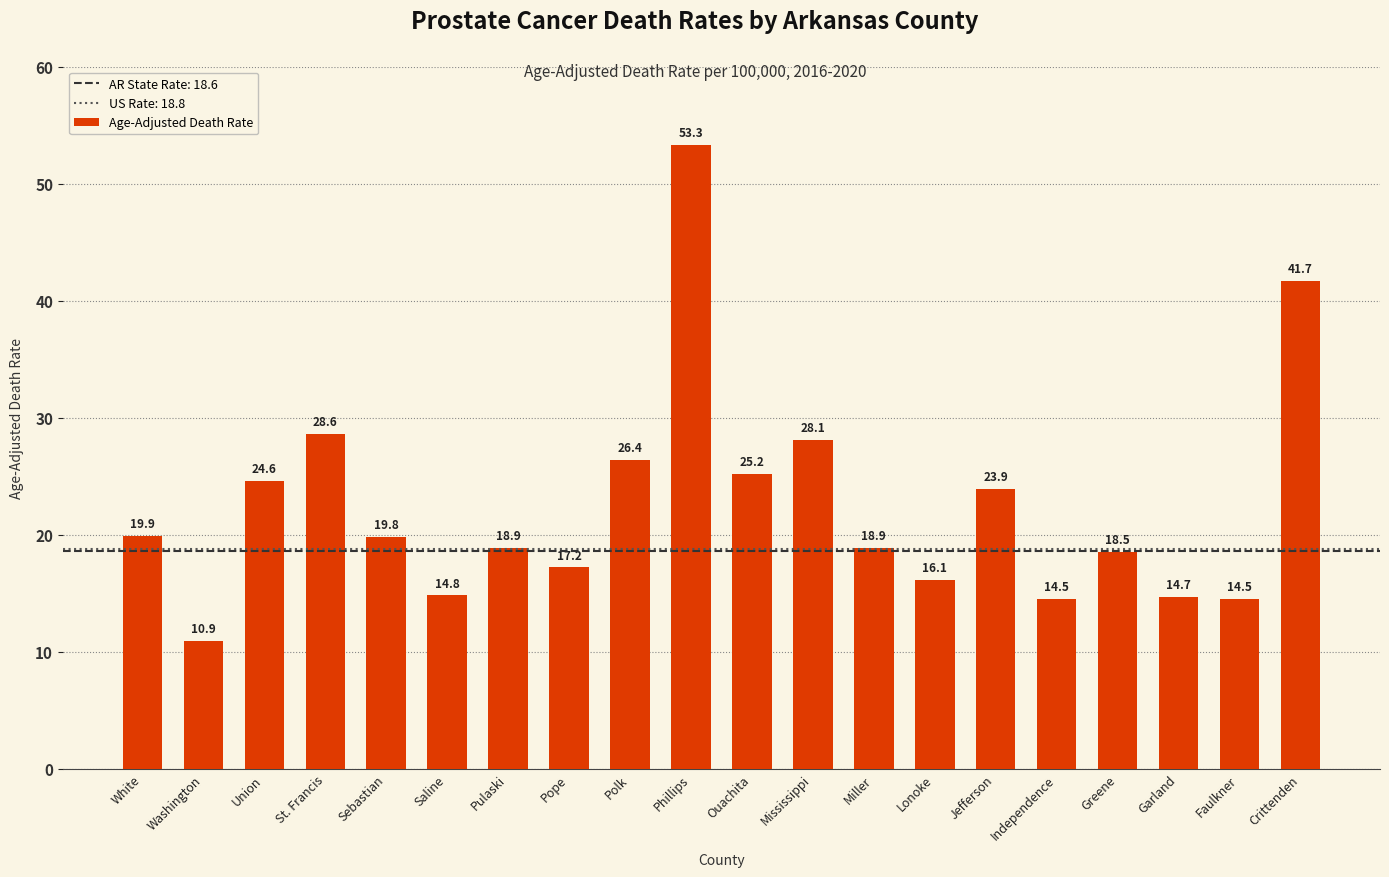

The value at Crittenden is 55.3. True or false?

False